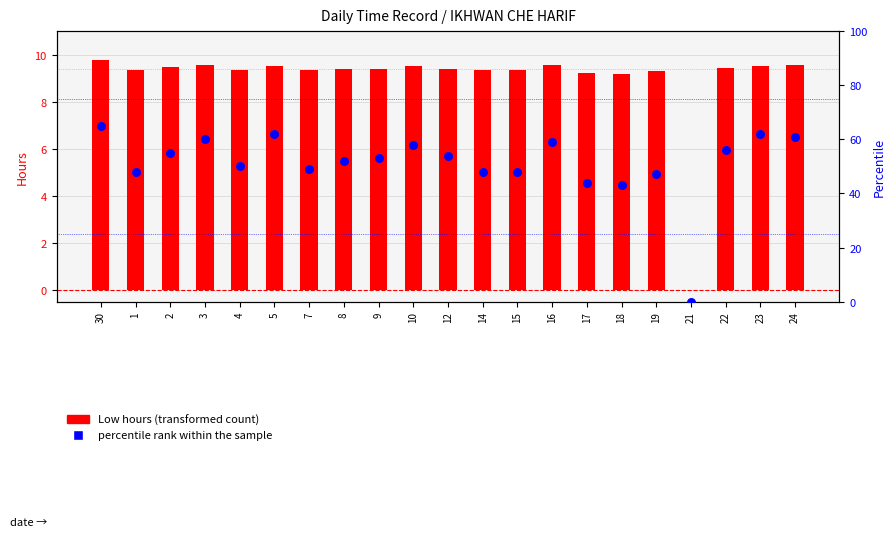

What are all the series names shown in the legend?

Low hours, percentile rank within the sample